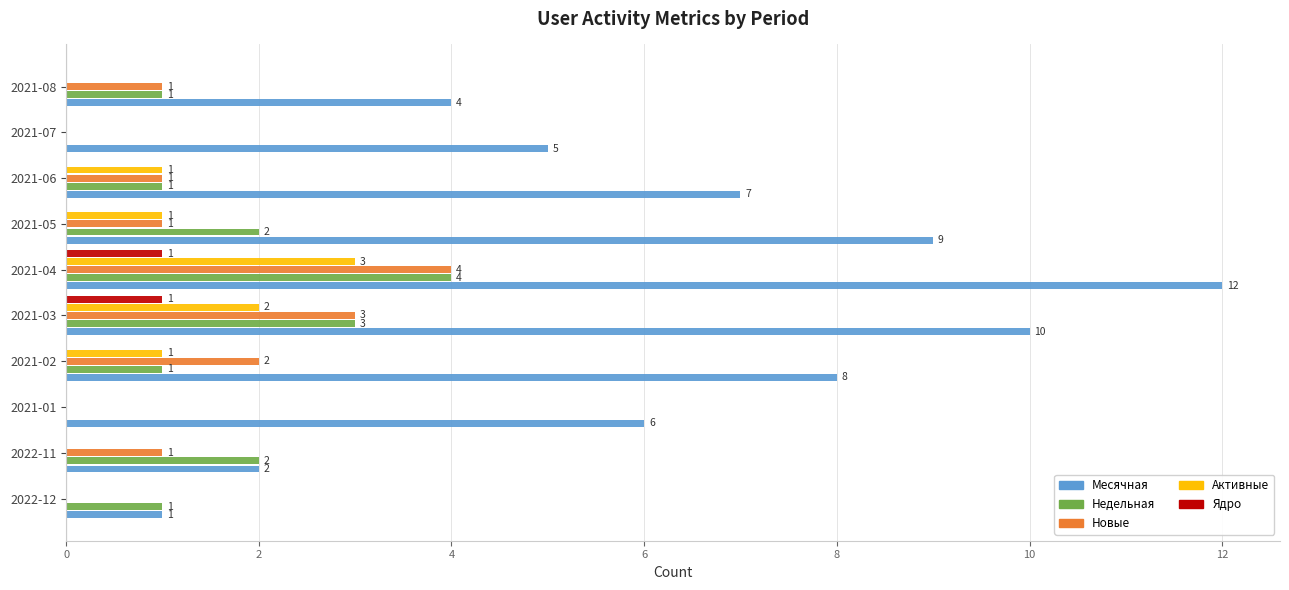

What is the total value across all series at 2021-01?

6